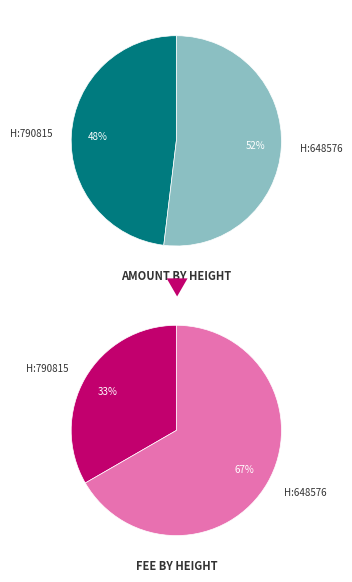

Rank the categories by value from highest to lowest.

648576, 790815